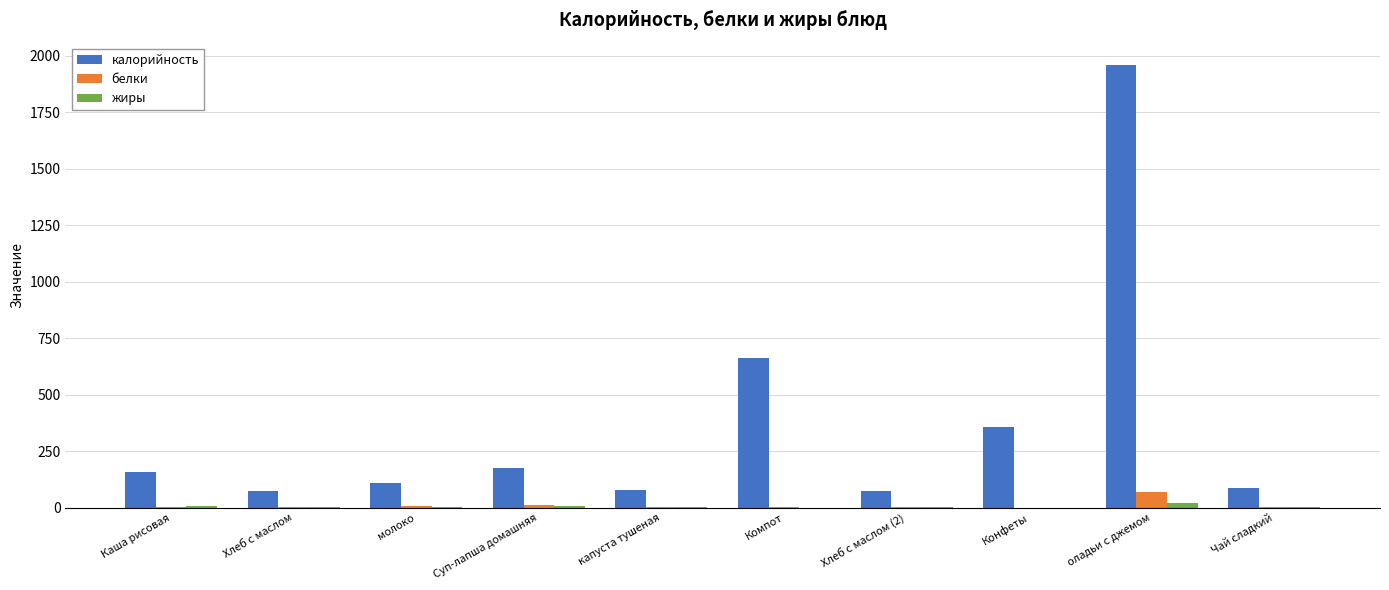

Which category has the highest value in the белки series?

оладьи с джемом